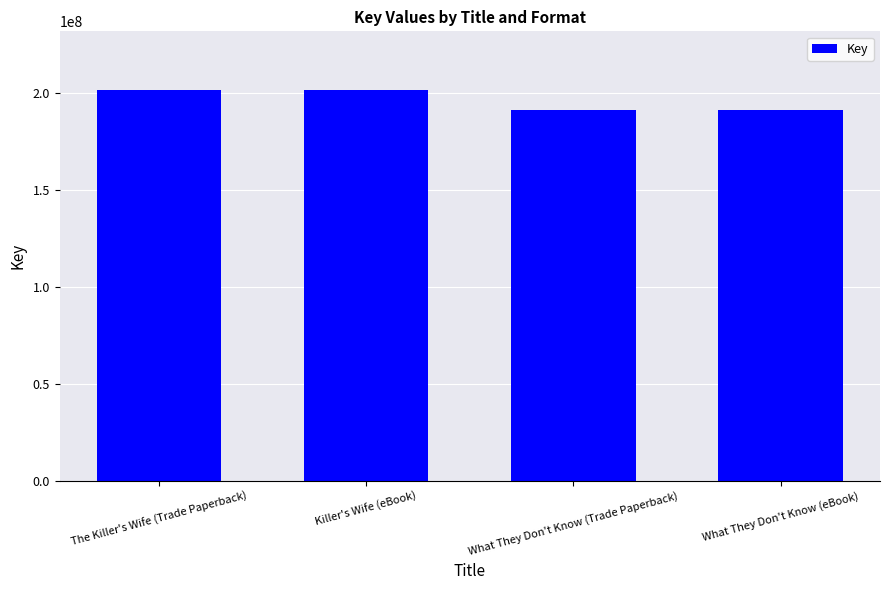

What is the value of the 3rd bar from the left?

191028150